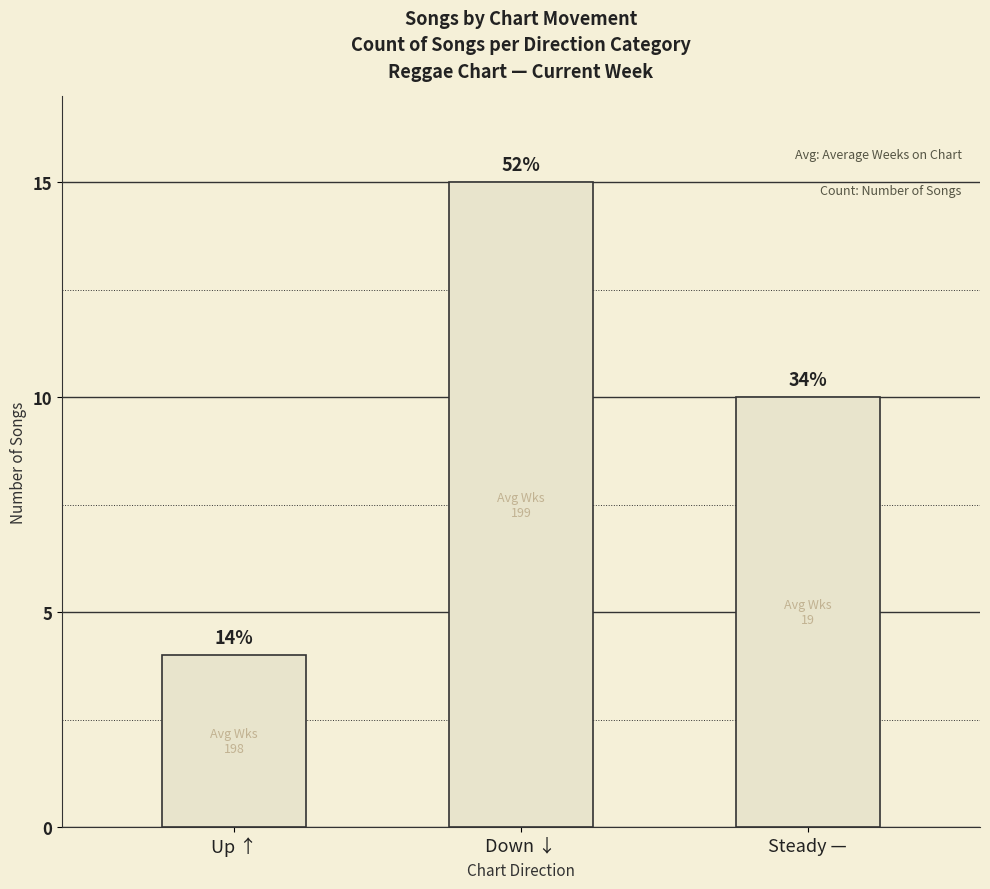

Are the bars horizontal?

No